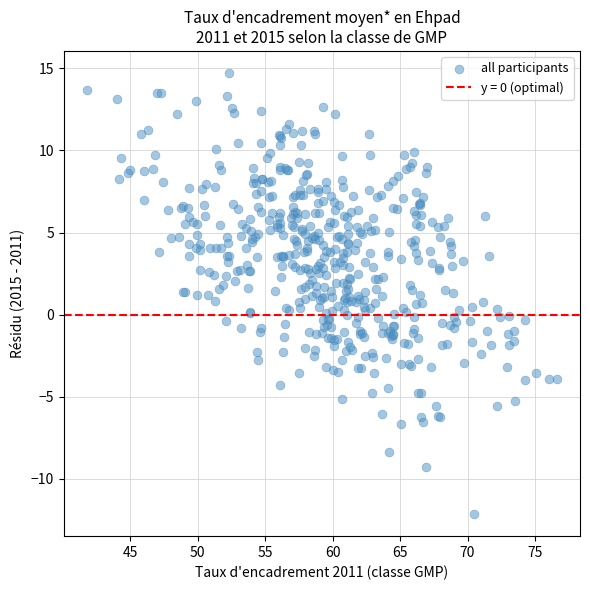

What is the range of Y values (max minus min)?

26.9